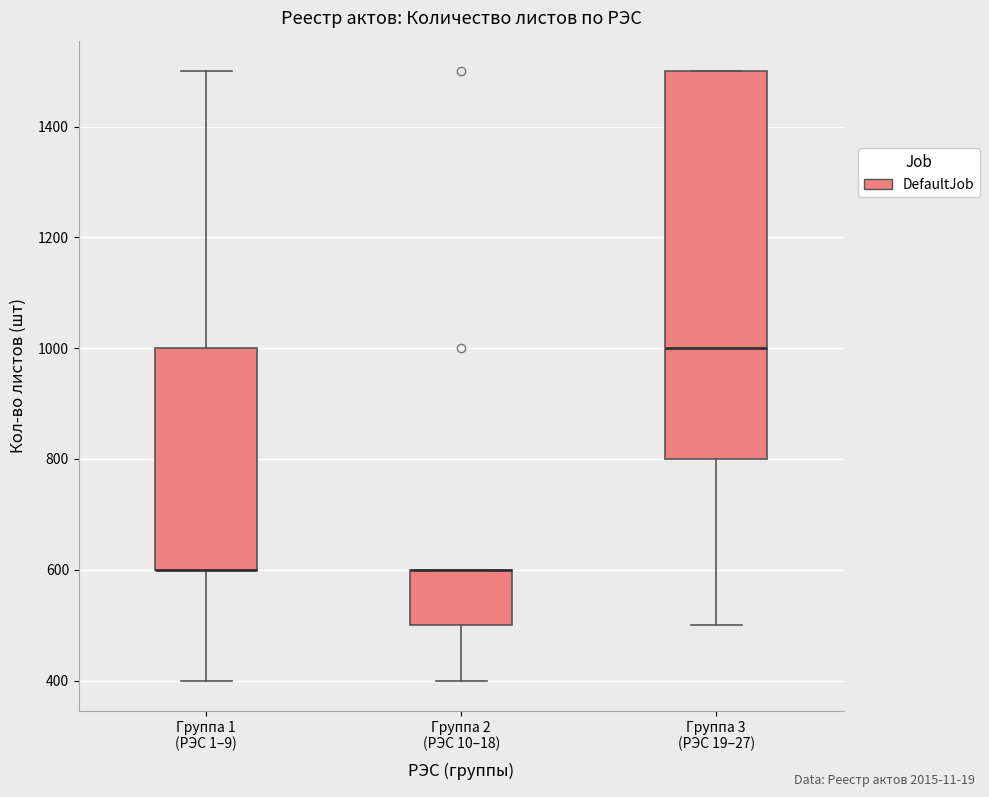

Comparing the boxes themselves (not the whiskers), which one is the tallest?

Группа 3 (РЭС 19–27)